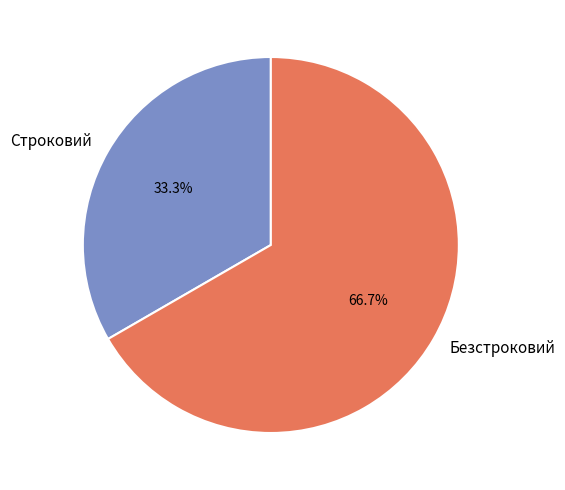

What is the majority slice?

Безстроковий